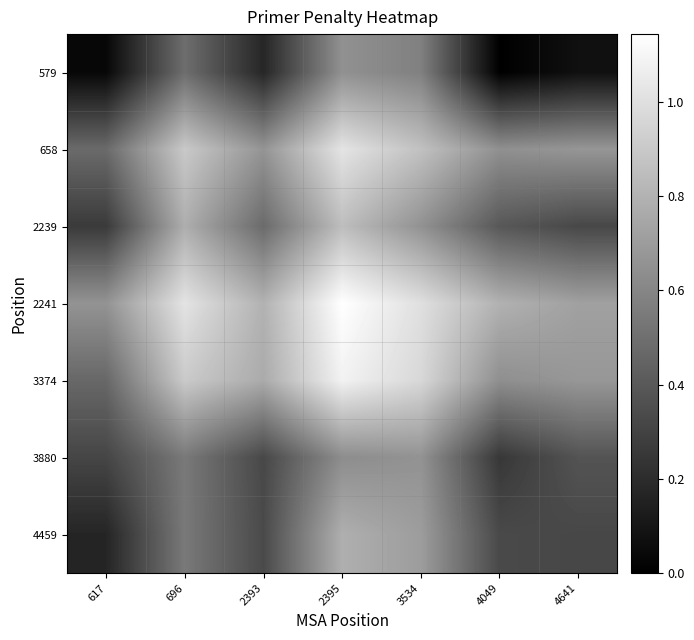

Between 4641 and 696, which is larger?

696